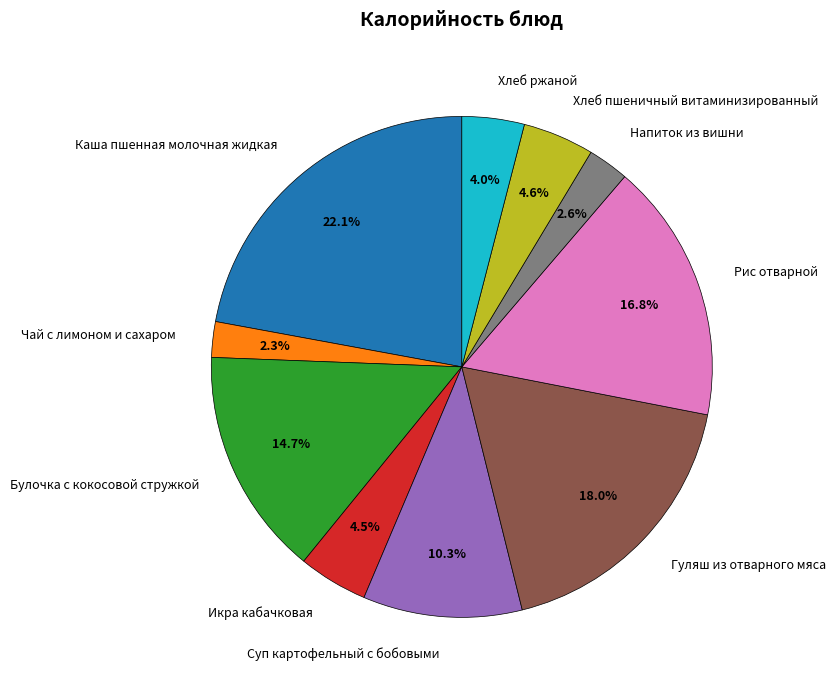

Approximately how many times larger is the value at Рис отварной compared to Чай с лимоном и сахаром?

7.3